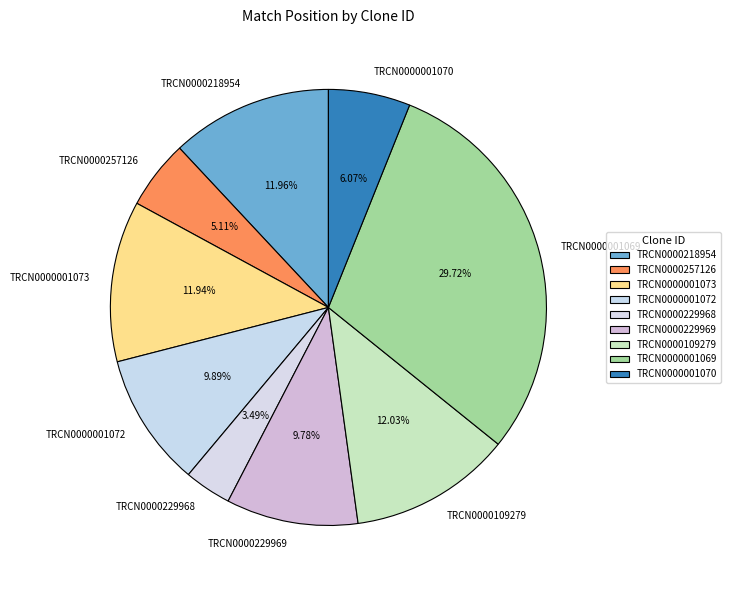

True or false: TRCN0000001072 accounts for 10% of the total.

True